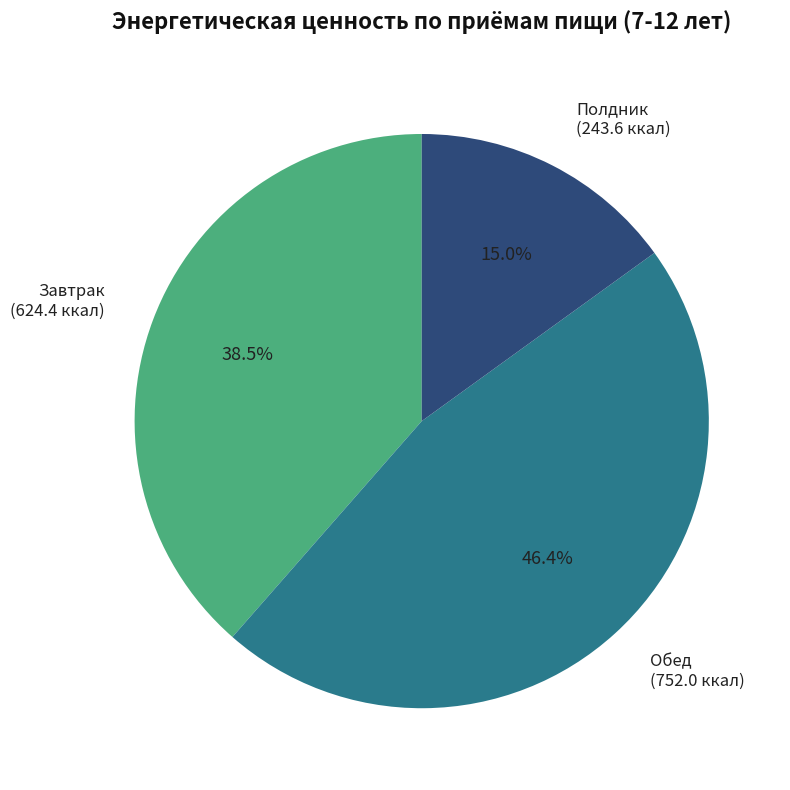

Does any single category account for the majority?

No